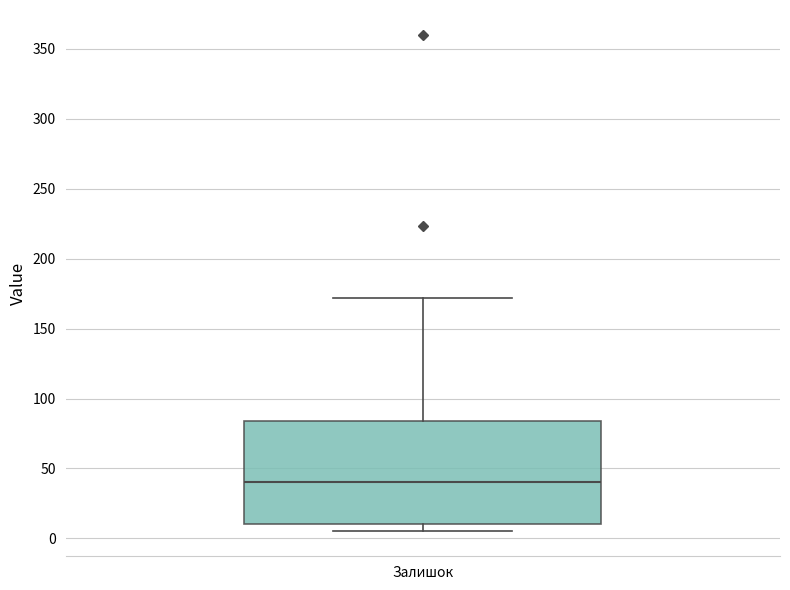

Where is the lower edge of the box for Залишок on the y-axis? The values are not printed on the chart, so give them approximately, as read against the axis.

10